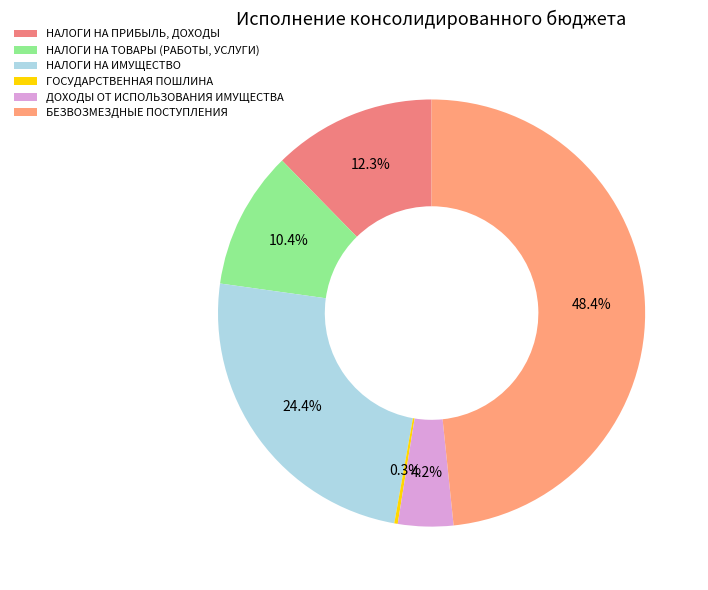

To the nearest percent, what is the combined percentage of ДОХОДЫ ОТ ИСПОЛЬЗОВАНИЯ ИМУЩЕСТВА and НАЛОГИ НА ТОВАРЫ (РАБОТЫ, УСЛУГИ)?

15%